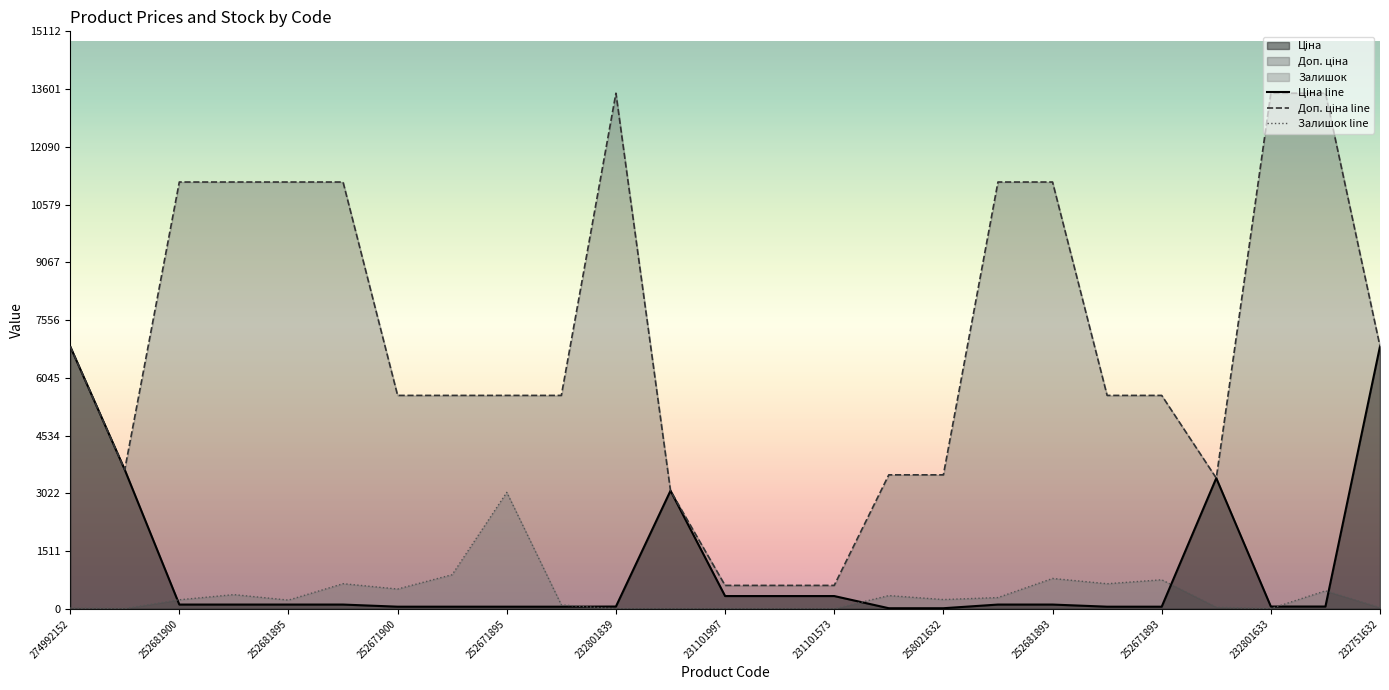

Which series ends up on top after the final intersection of Ціна line and Доп. ціна line?

Доп. ціна line